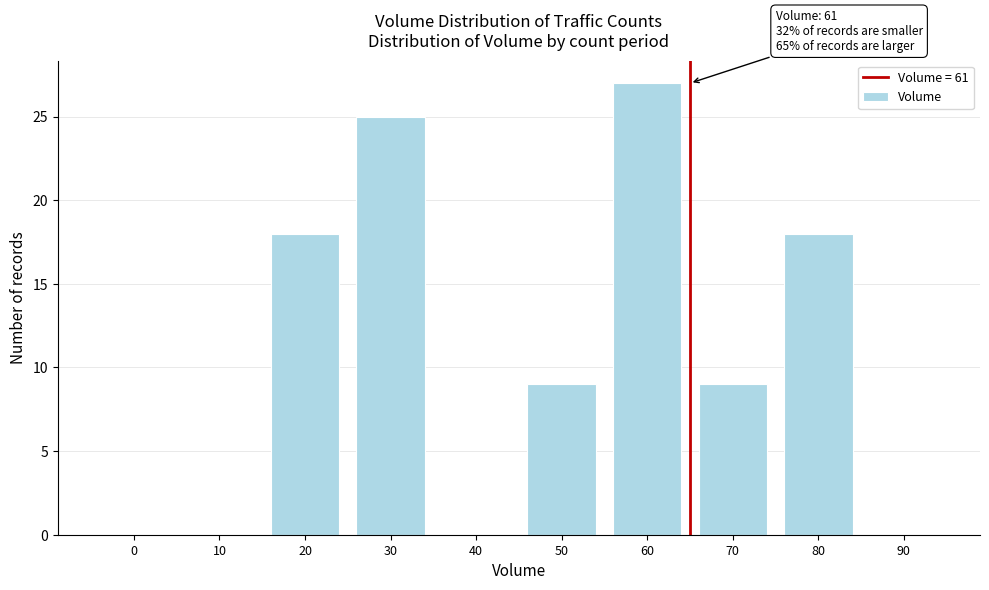

Reading right to left, what are all the values shown in this chart?

90=0	80=18	70=9	60=27	50=9	40=0	30=25	20=18	10=0	0=0